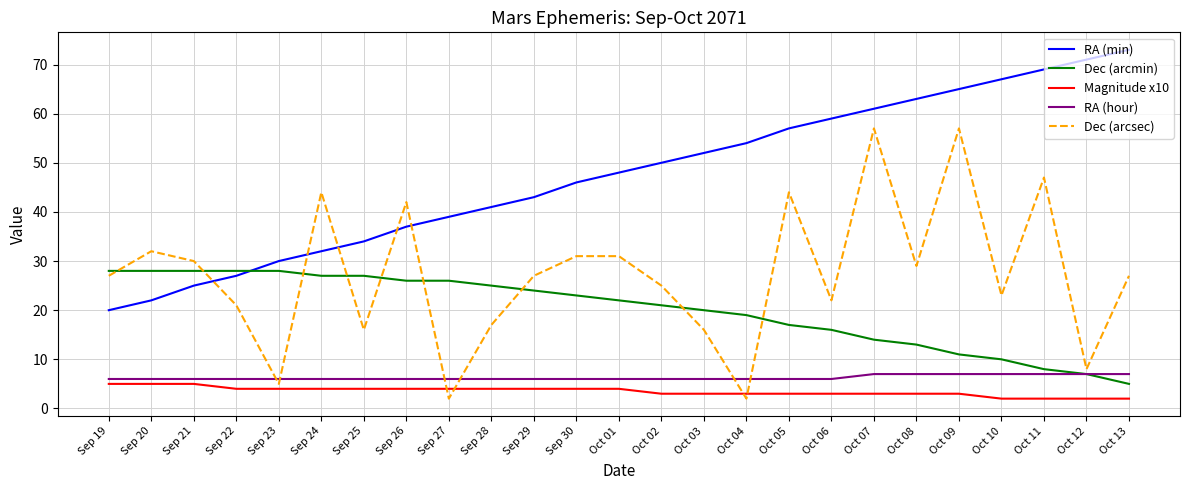

What is the difference between the RA (min) values at Oct 06 and Sep 23?

29